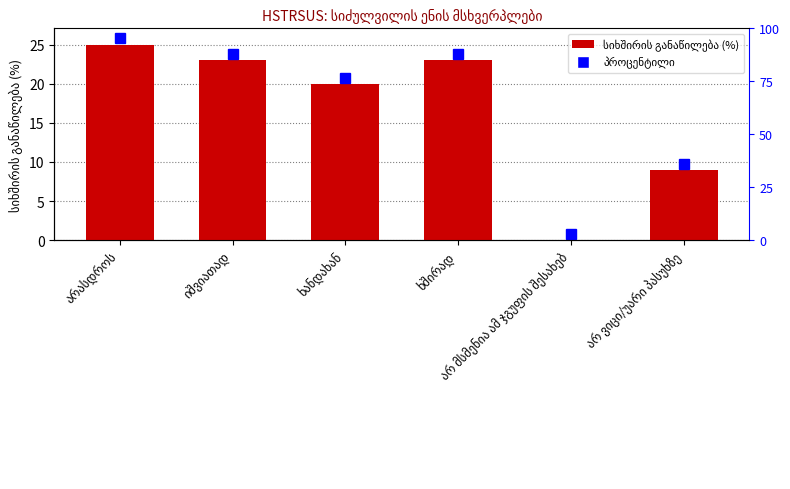

List the labels in order of value, largest first.

არასდროს, იშვიათად, ხშირად, ხანდახან, არ ვიცი/უარი პასუხზე, არ მსმენია ამ ჯგუფის შესახებ